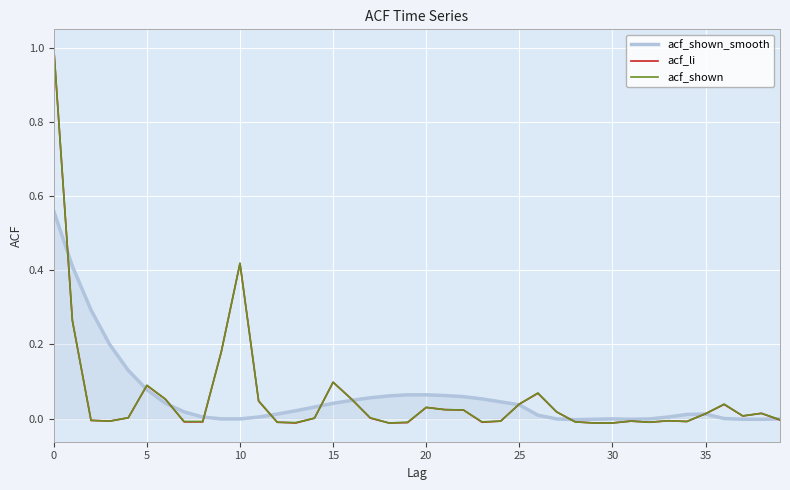

What is the maximum value shown in the chart?

1.0